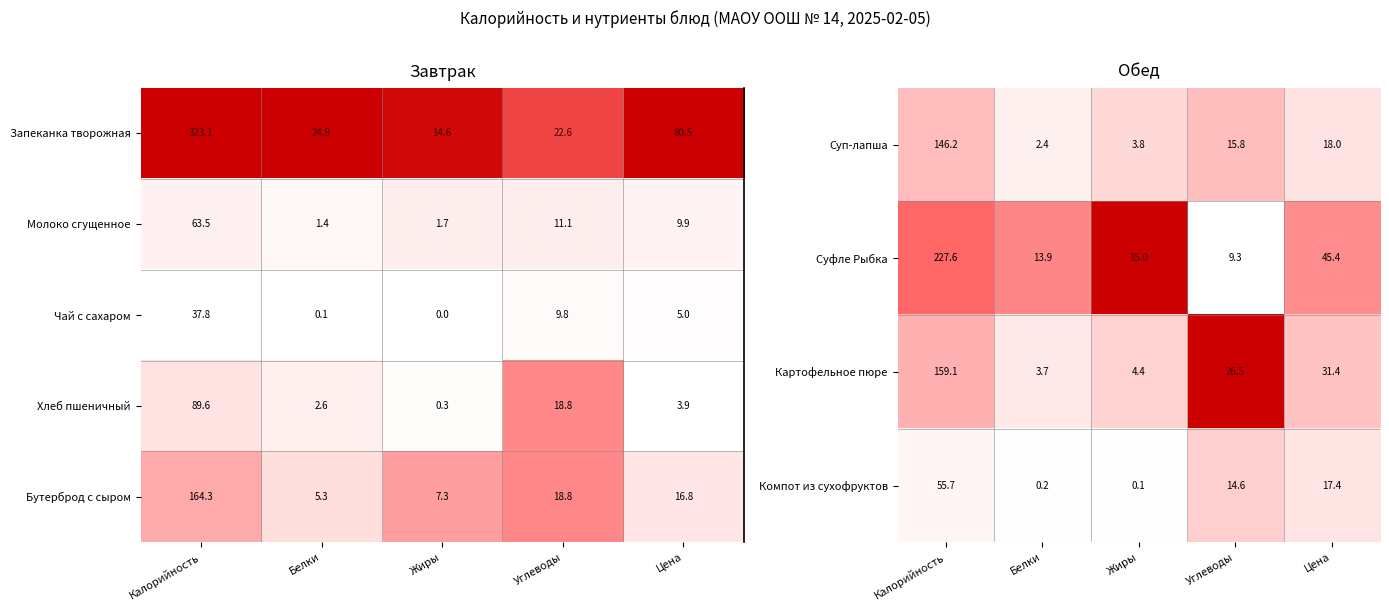

Which label corresponds to the smallest value in the chart?

Углеводы